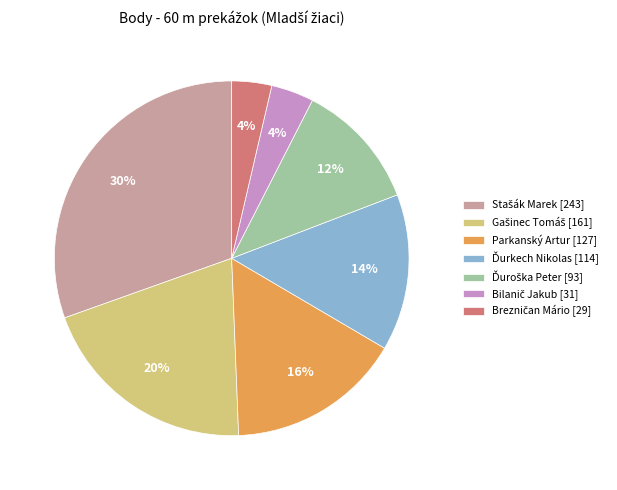

To the nearest percent, what is the average slice percentage?

14%